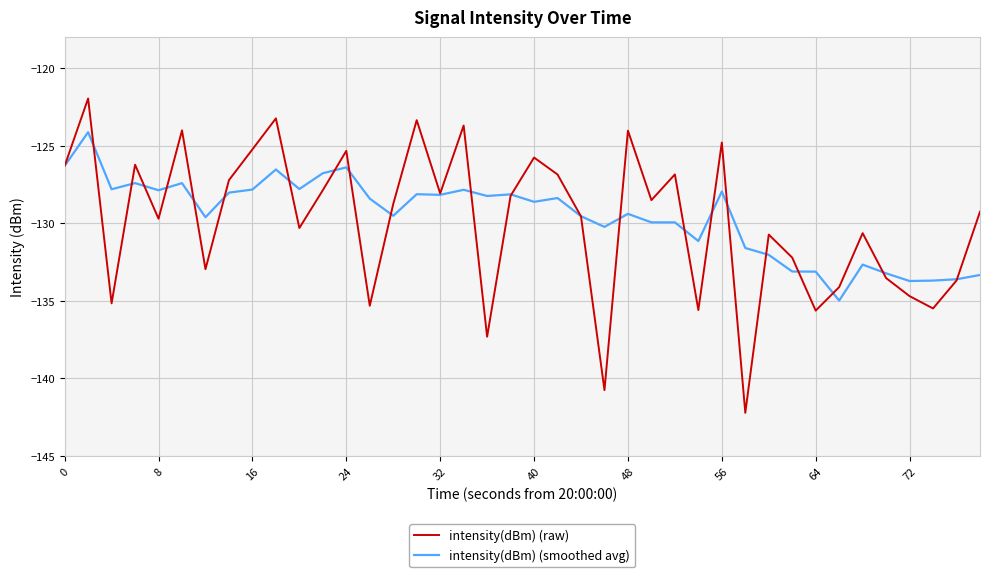

What is the smallest value displayed?

-142.2